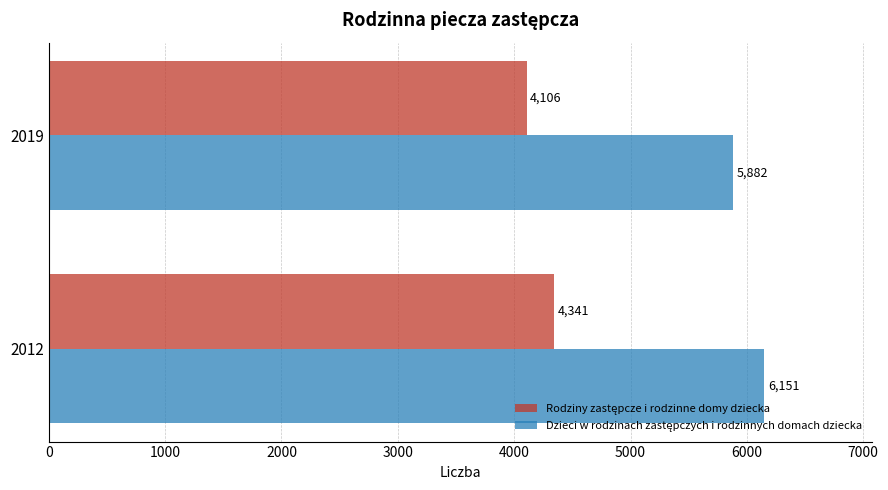

At which category does the chart reach its minimum across all series?

2019